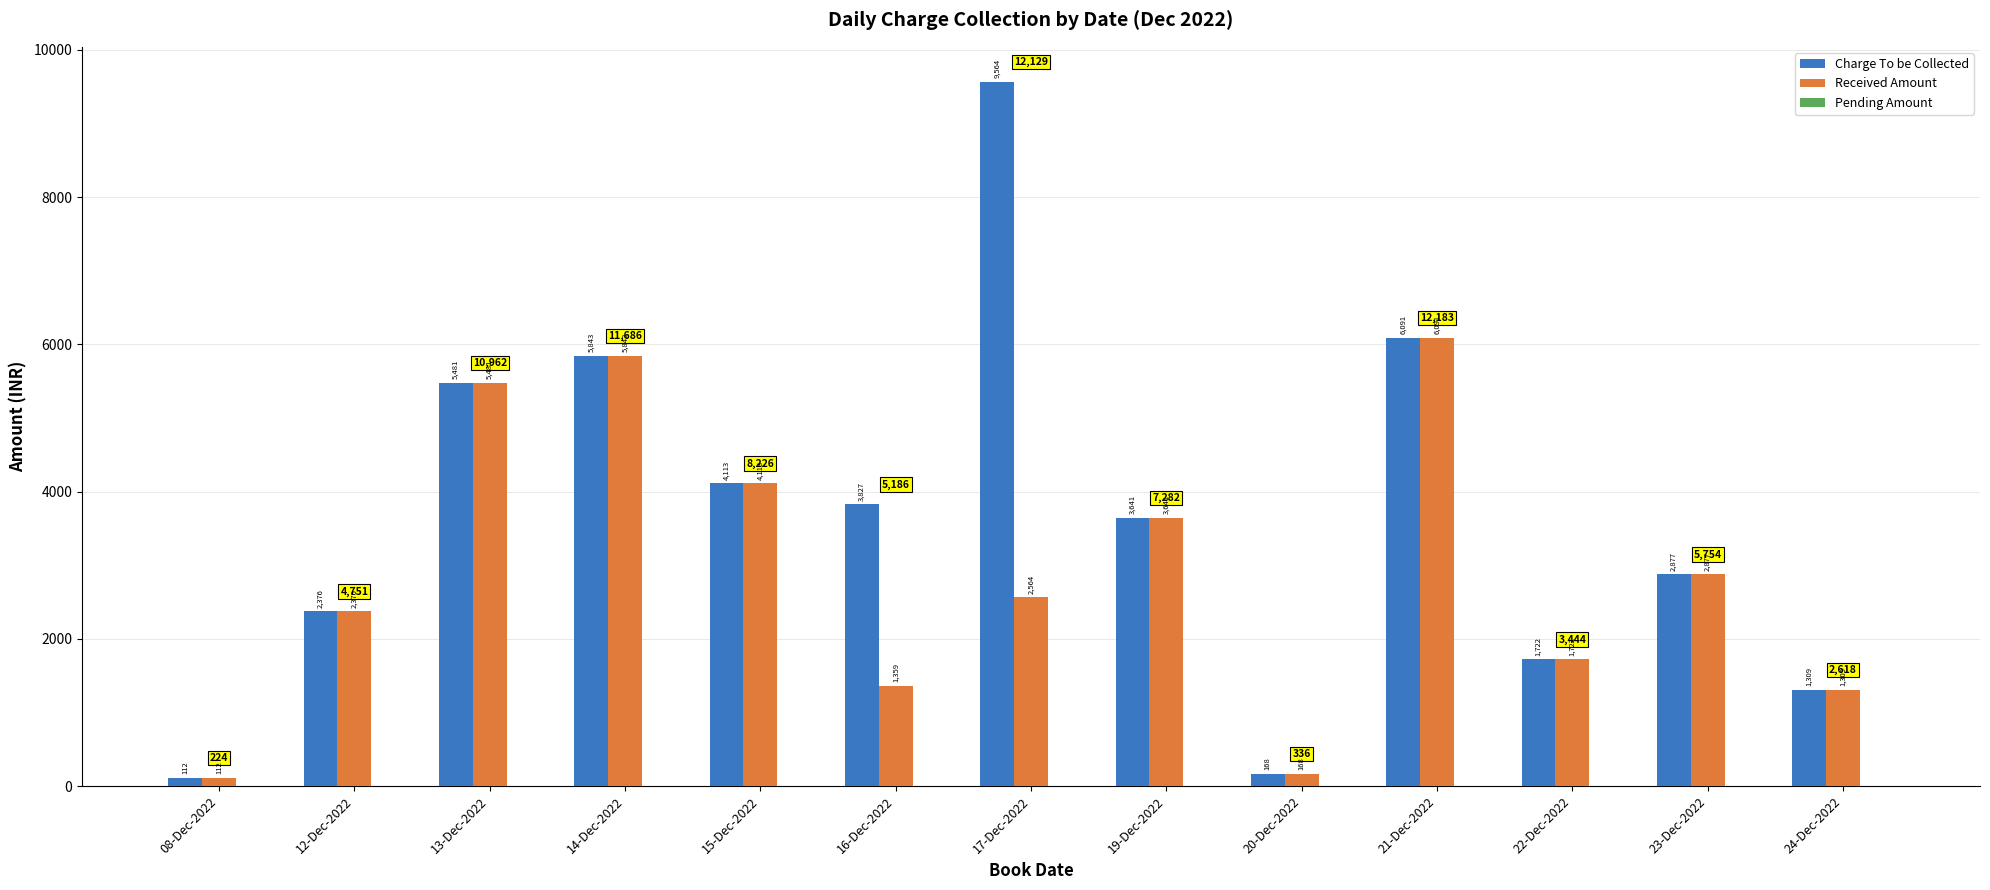

Read the Charge To be Collected value at 15-Dec-2022.

4113.0